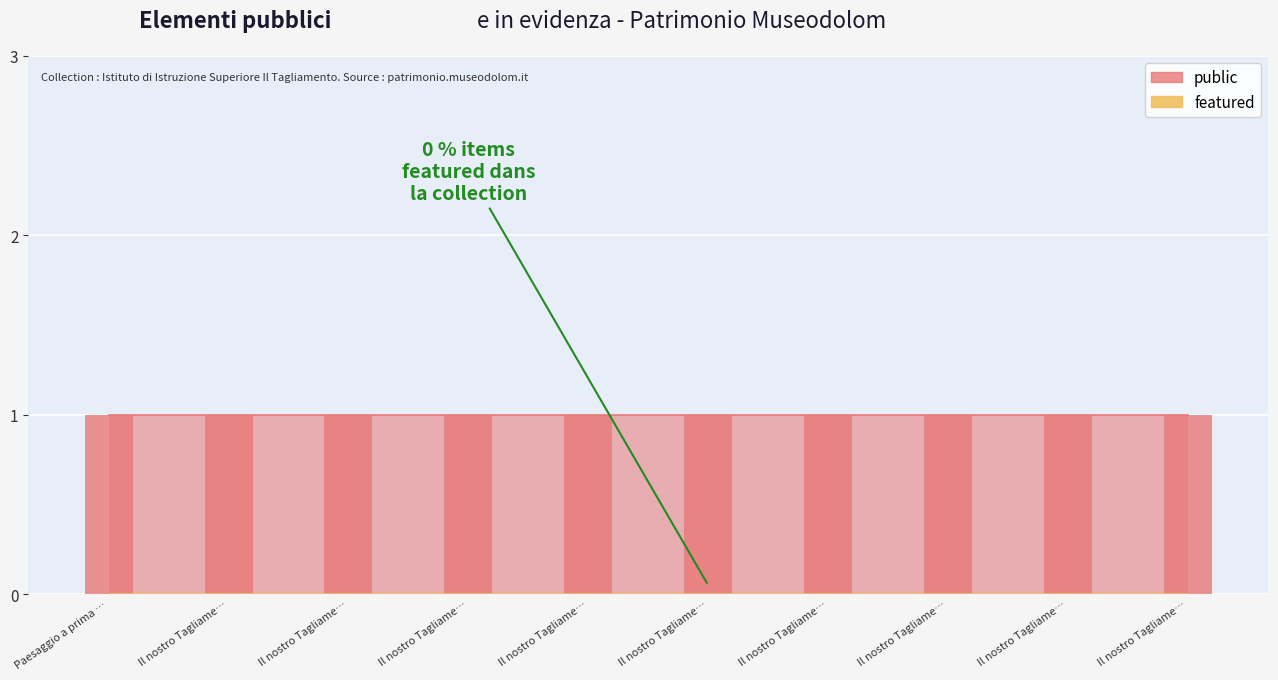

What is the total value across all series at Il nostro Tagliamento - 36?

1